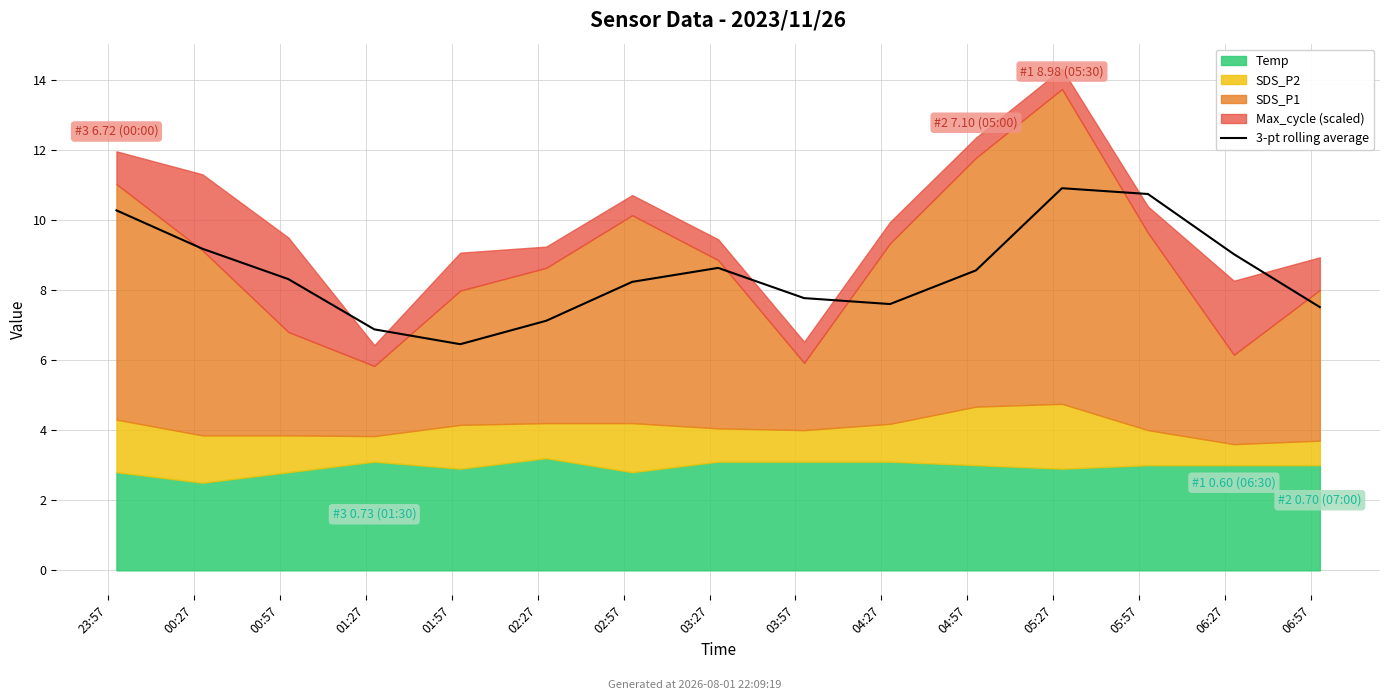

The chart shows a value of 8.6 at 03:27. True or false?

True